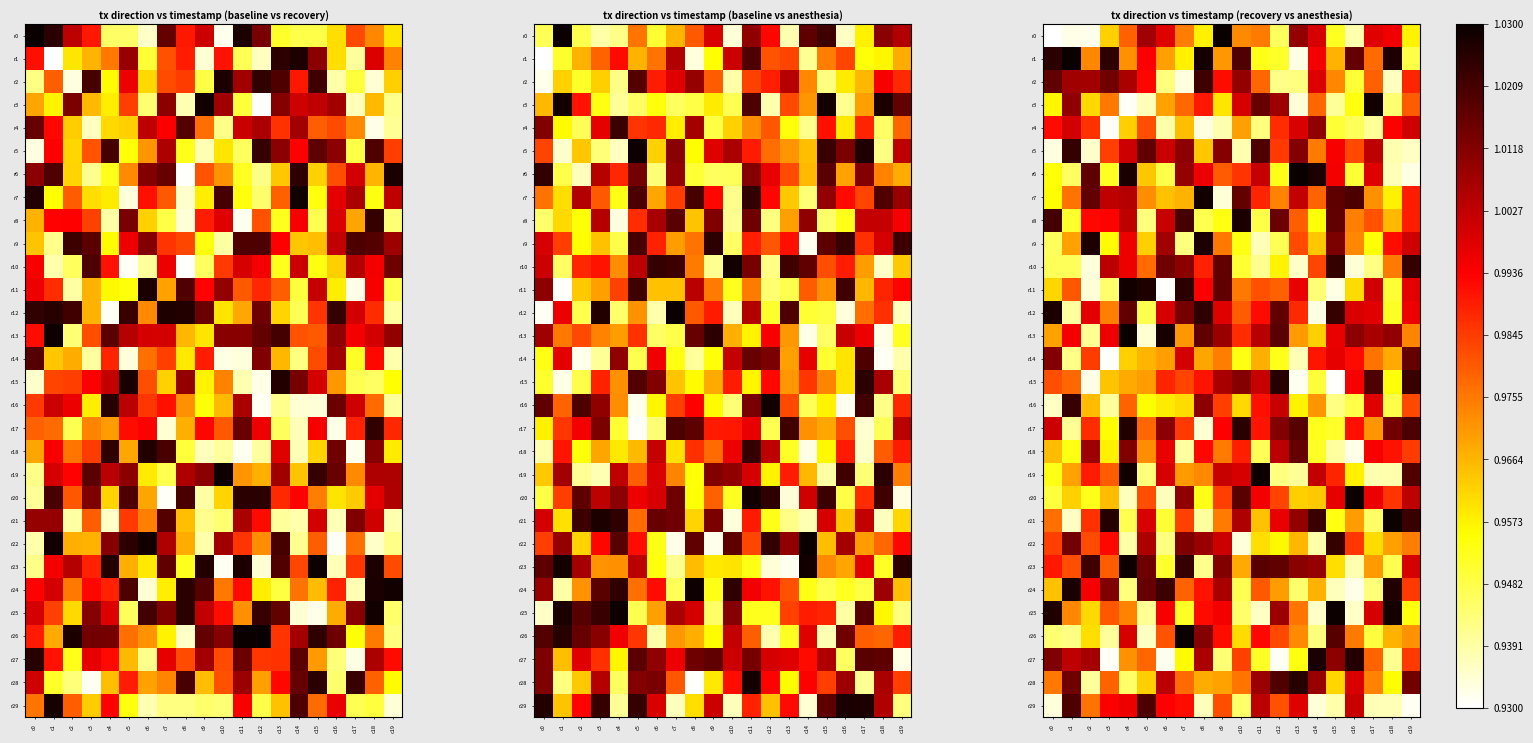

Which series changed the most between c3 and c13?

r1